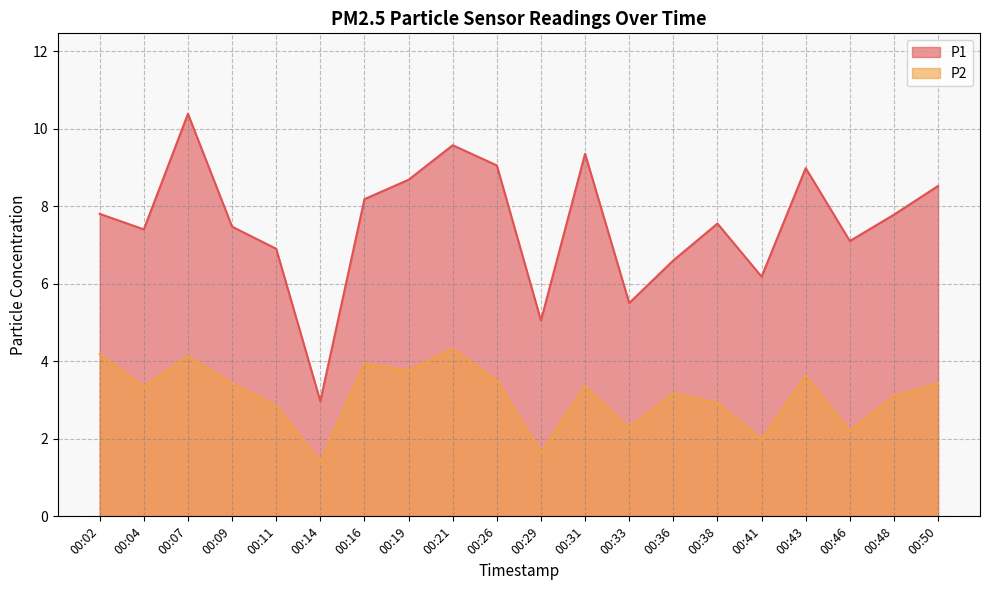

What is the maximum value shown in the chart?

10.4